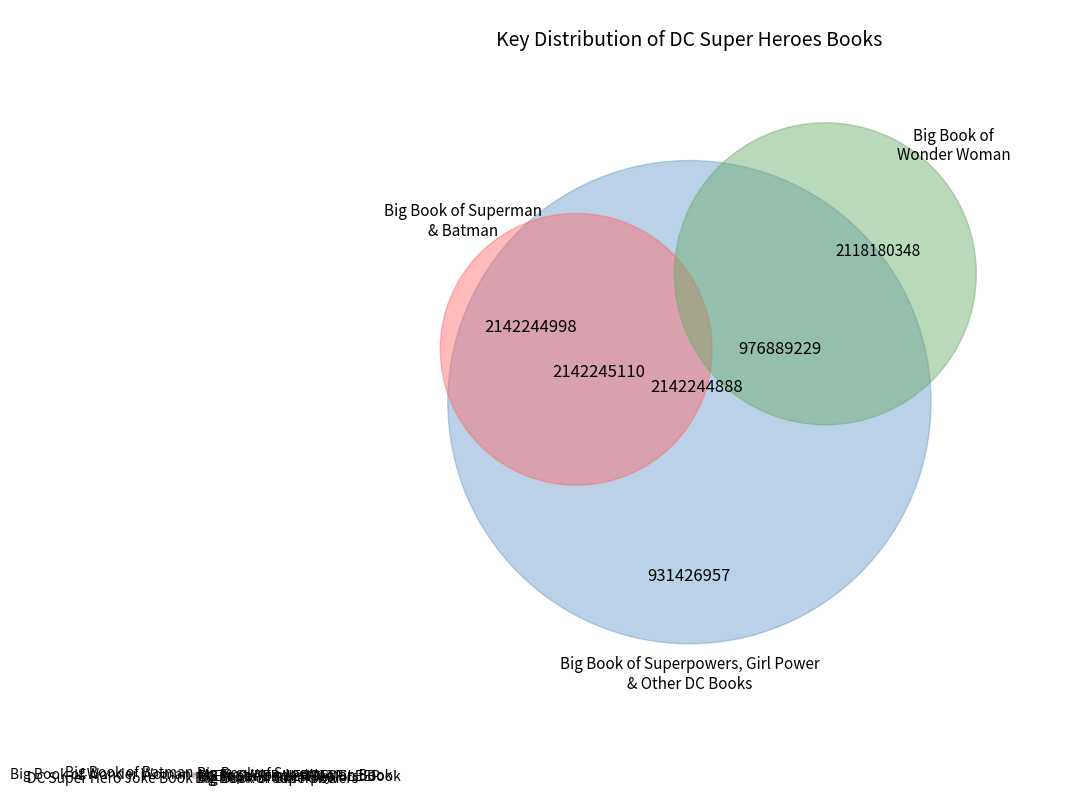

Which category has the smallest portion of the pie?

My First Wonder Woman Book